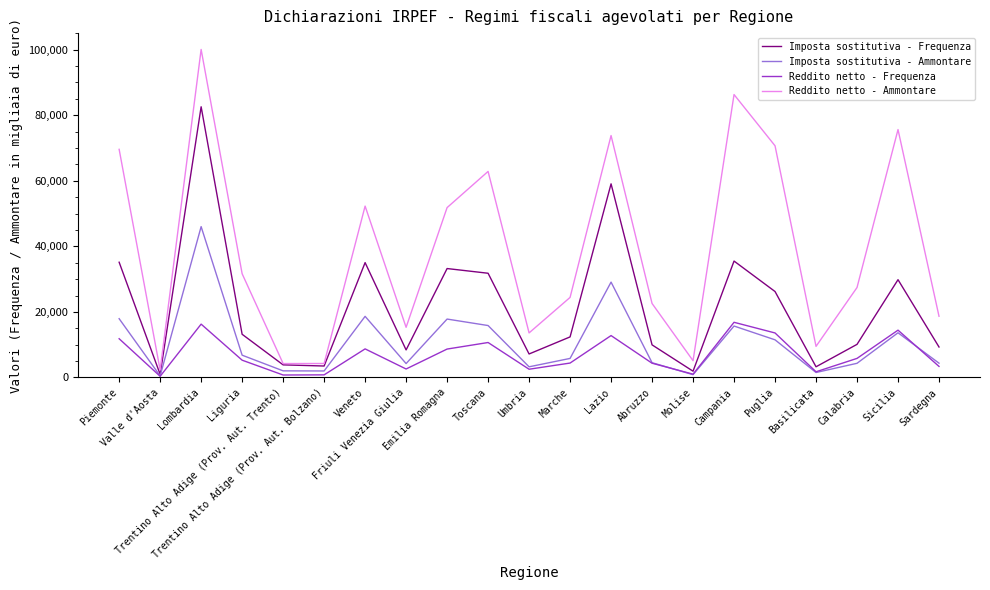

At which category is the sum across all series the highest?

Lombardia